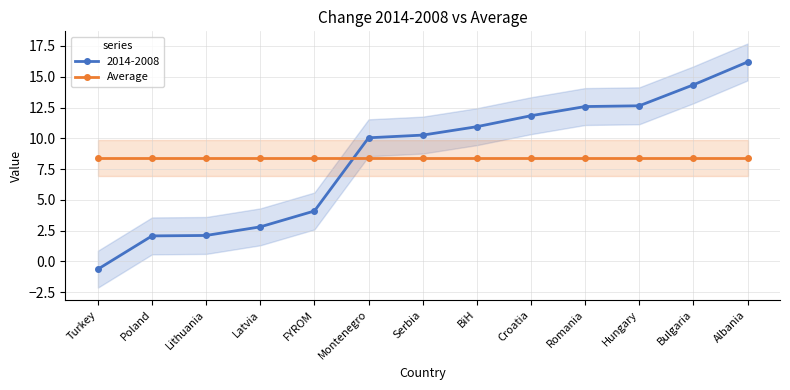

How many distinct data groups are displayed?

1